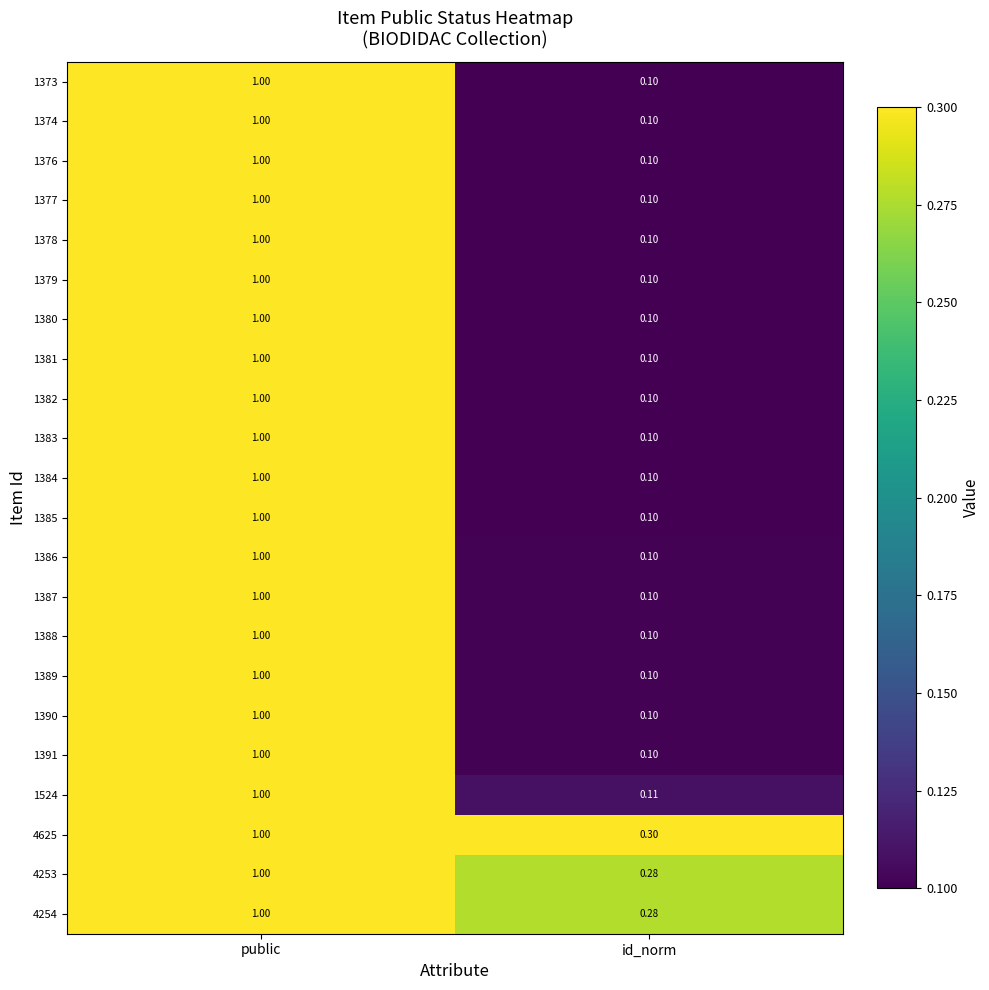

List the labels in order of 4625 value, smallest first.

id_norm, public